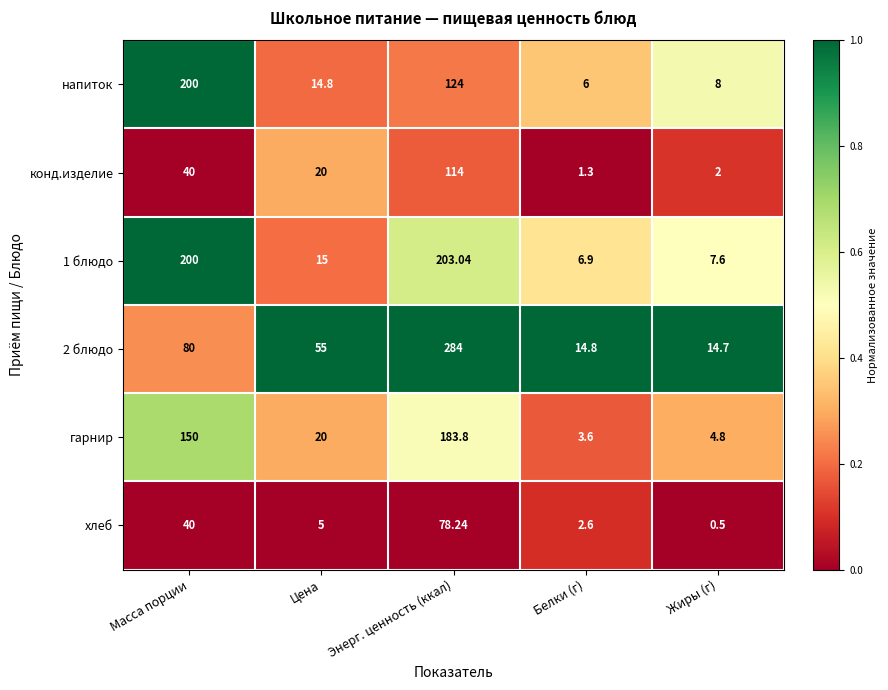

Rank the categories by 1 блюдо value from highest to lowest.

Энерг. ценность (ккал), Масса порции, Цена, Жиры (г), Белки (г)